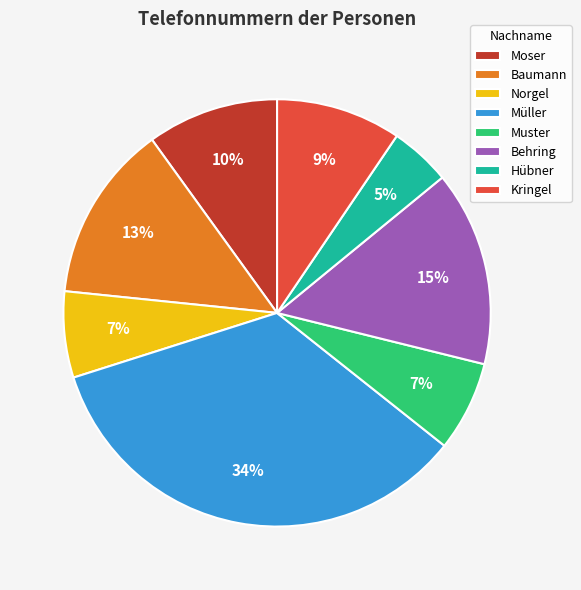

To the nearest percent, what percentage of the pie is Kringel?

9%